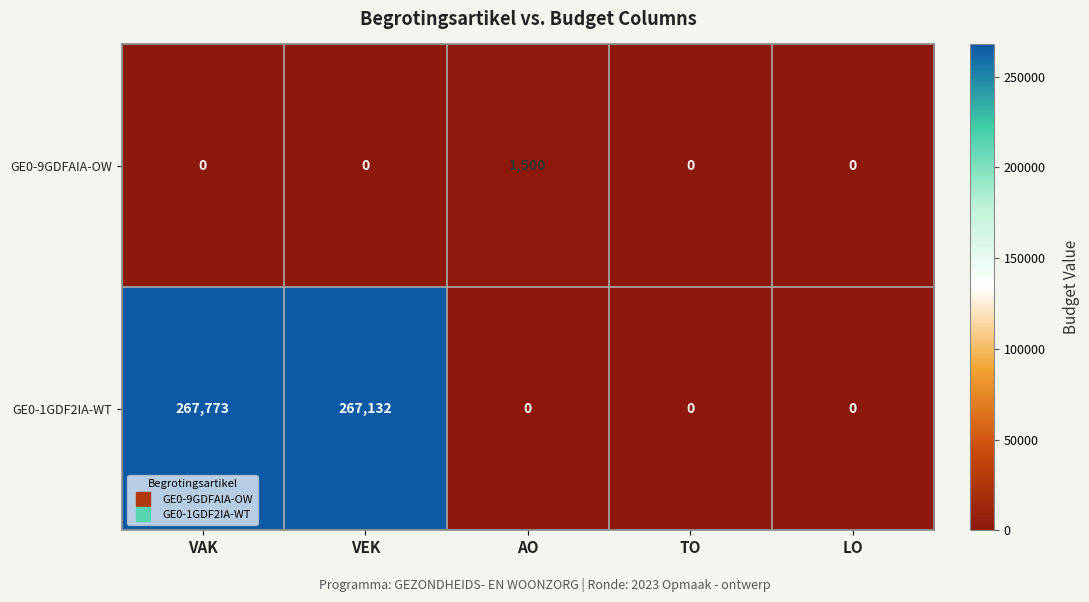

What is the sum of the GE0-1GDF2IA-WT values at TO and VEK?

267132